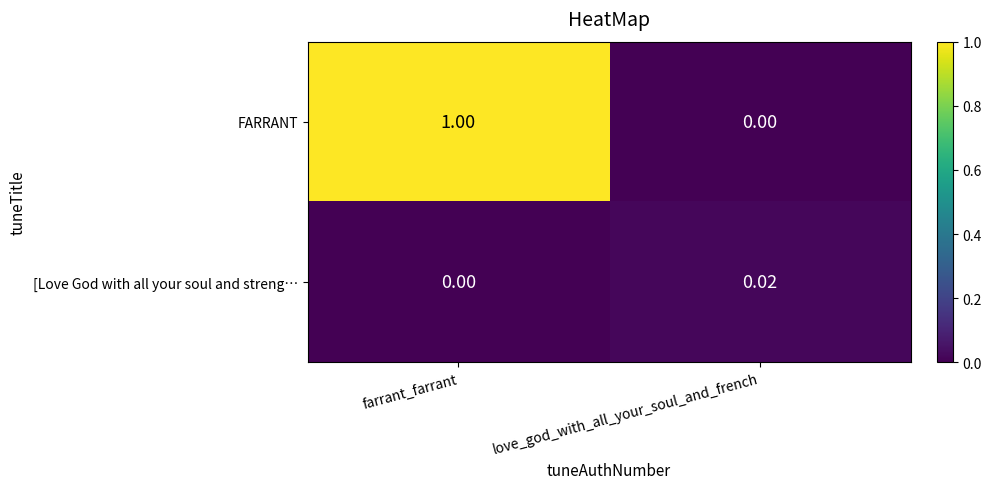

Which label corresponds to the largest value in the chart?

farrant_farrant